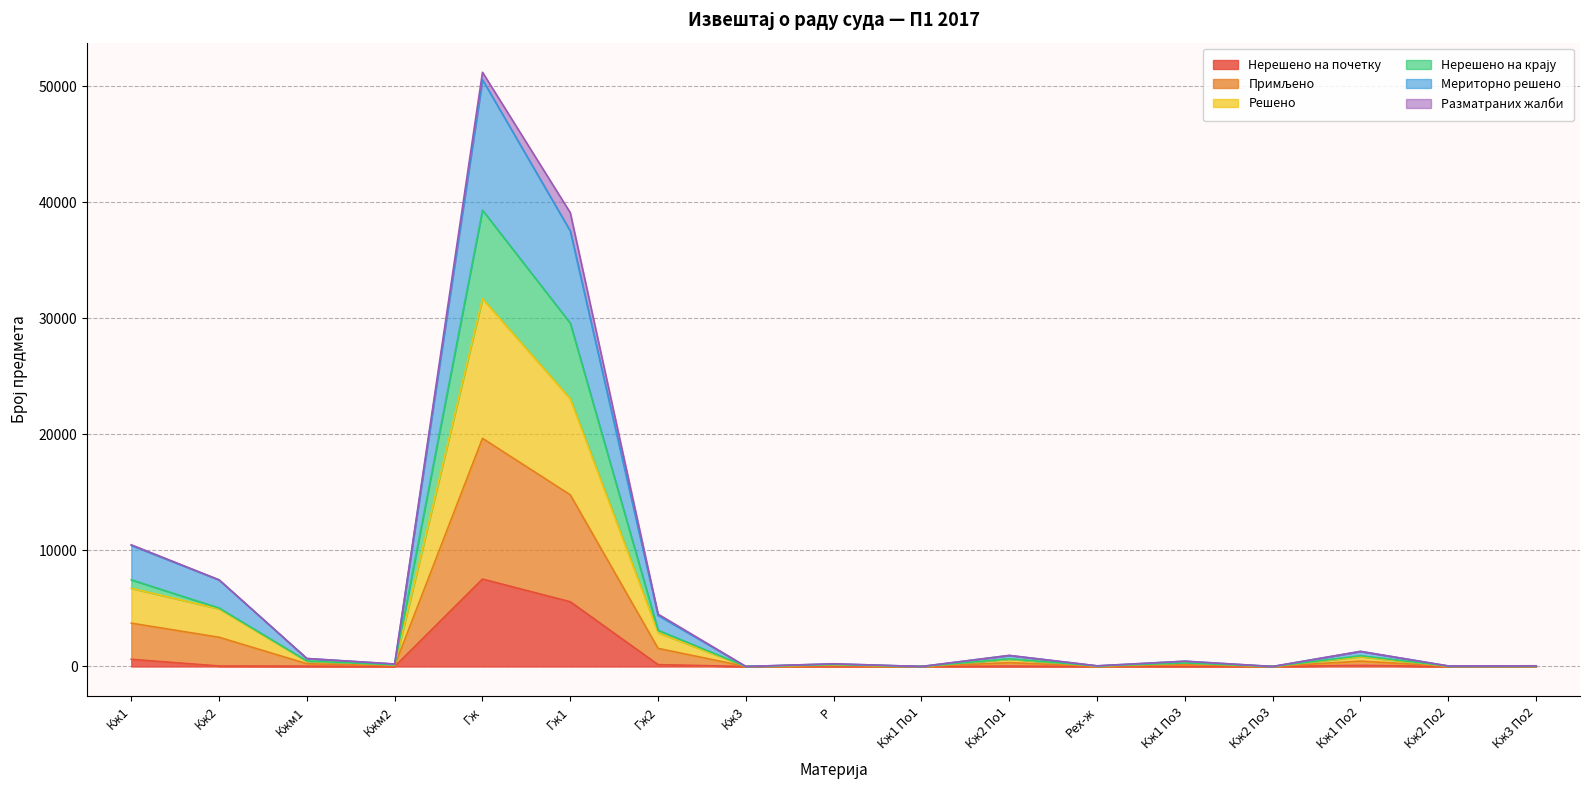

At which category does Нерешено на почетку reach its first local peak?

Гж